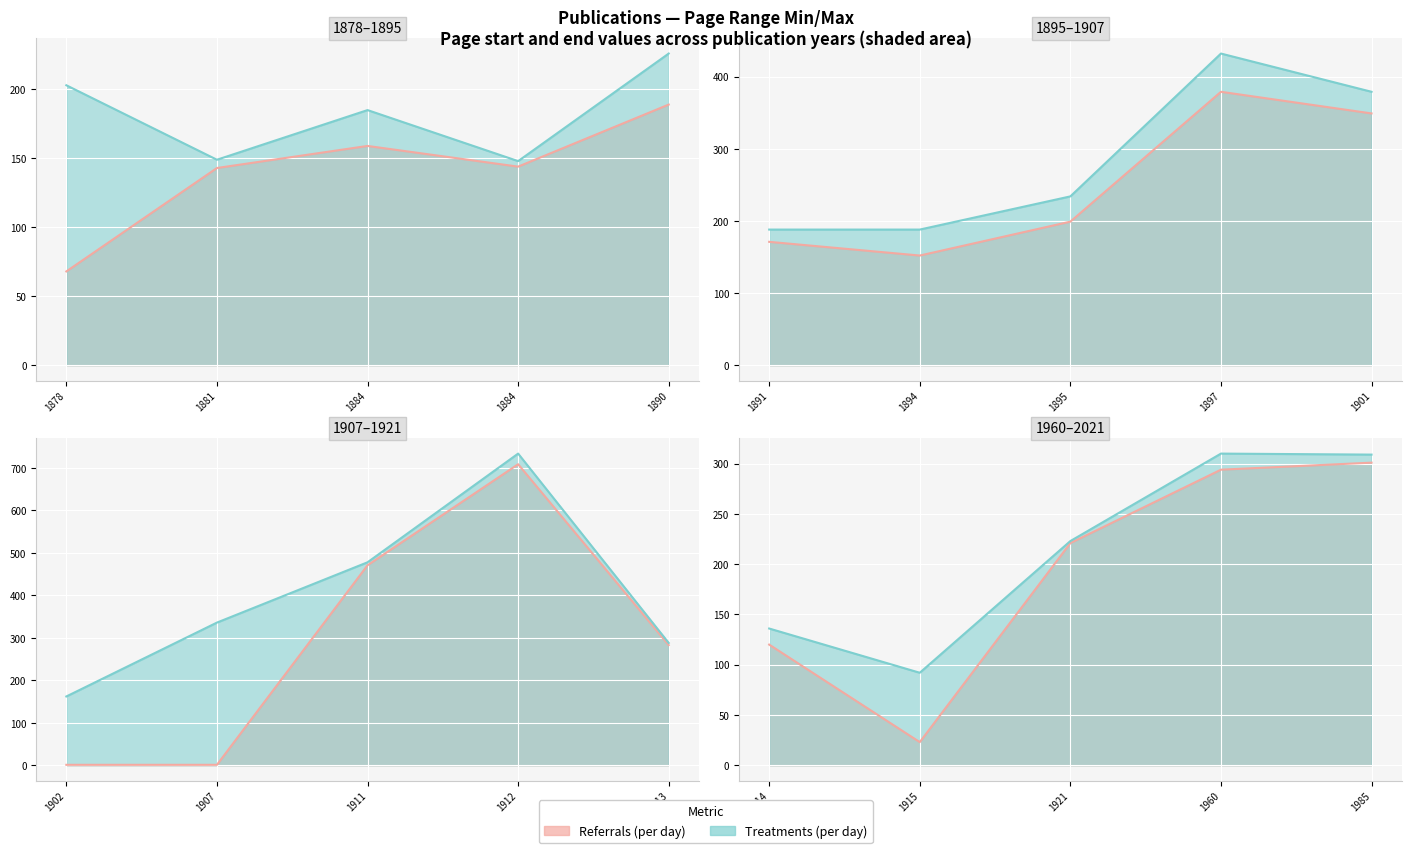

Is it true that Referrals (per day) equals 0 at 1907?

False